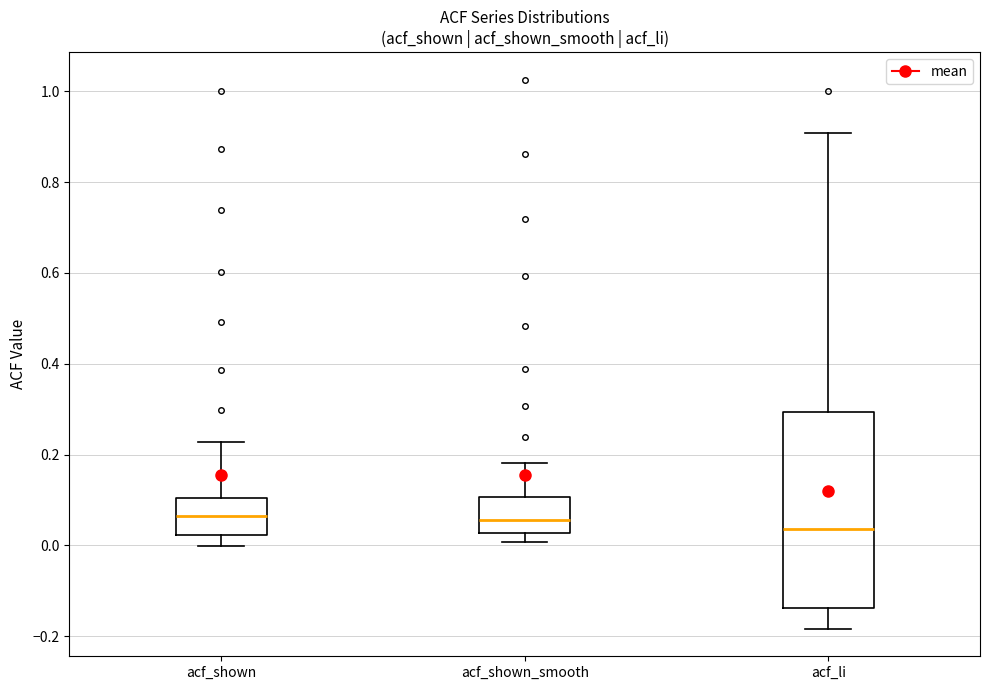

Comparing the boxes themselves (not the whiskers), which one is the tallest?

acf_li